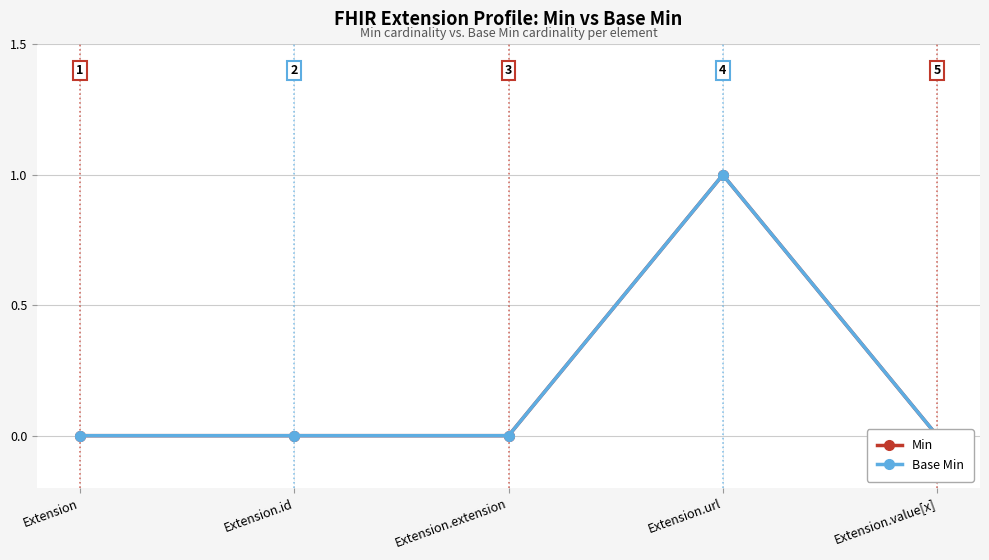

True or false: Base Min has more than 0 interior local peaks.

True